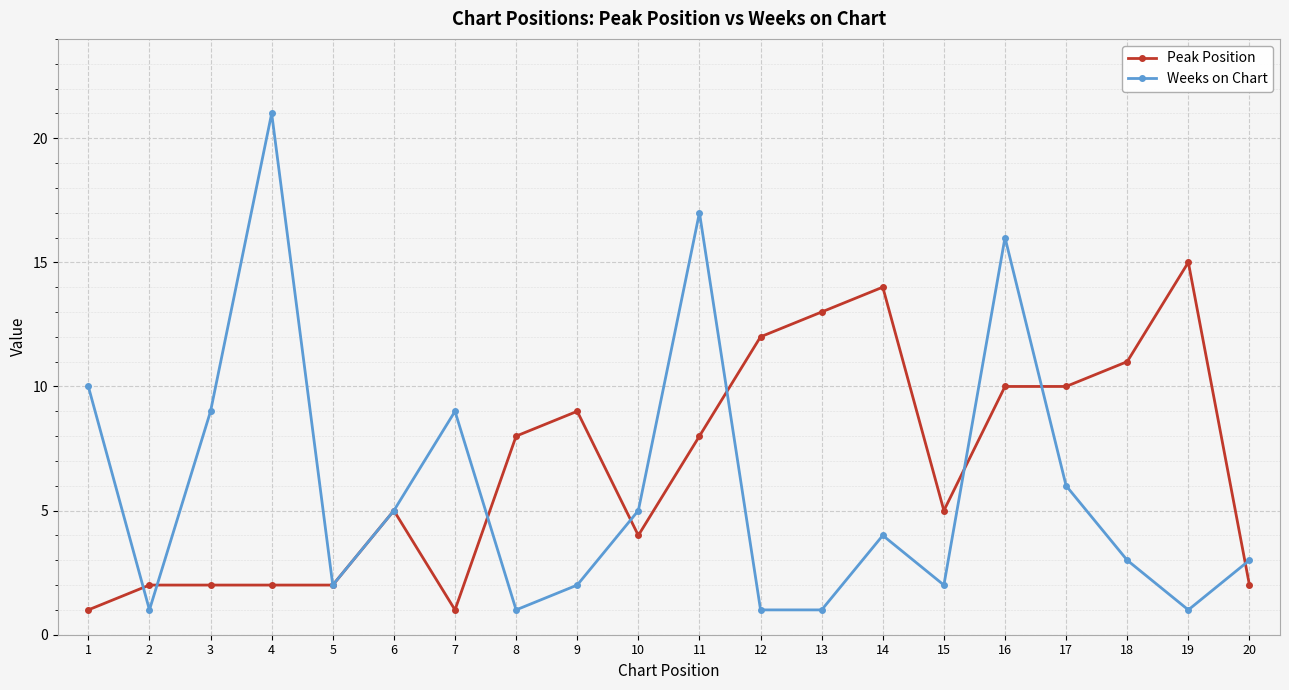

Which category has the highest value in the Peak Position series?

19